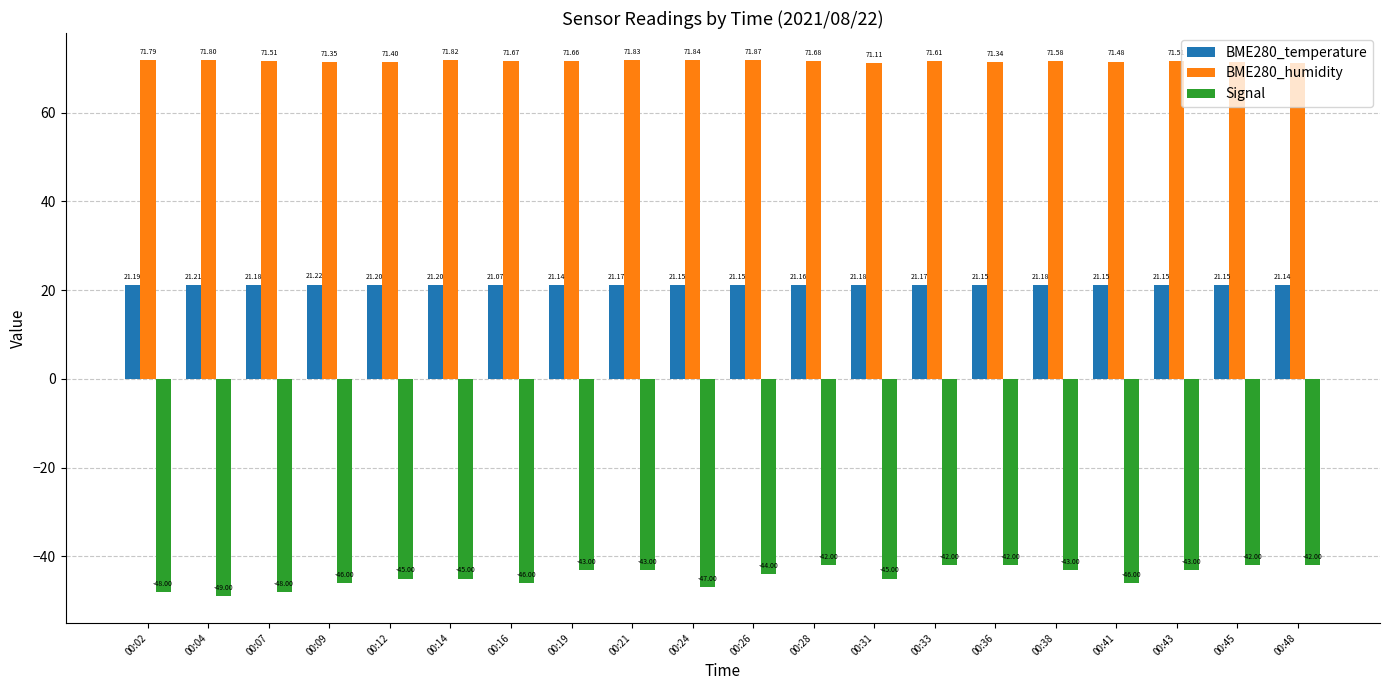

True or false: Signal has a value of -42.0 at 00:36.

True